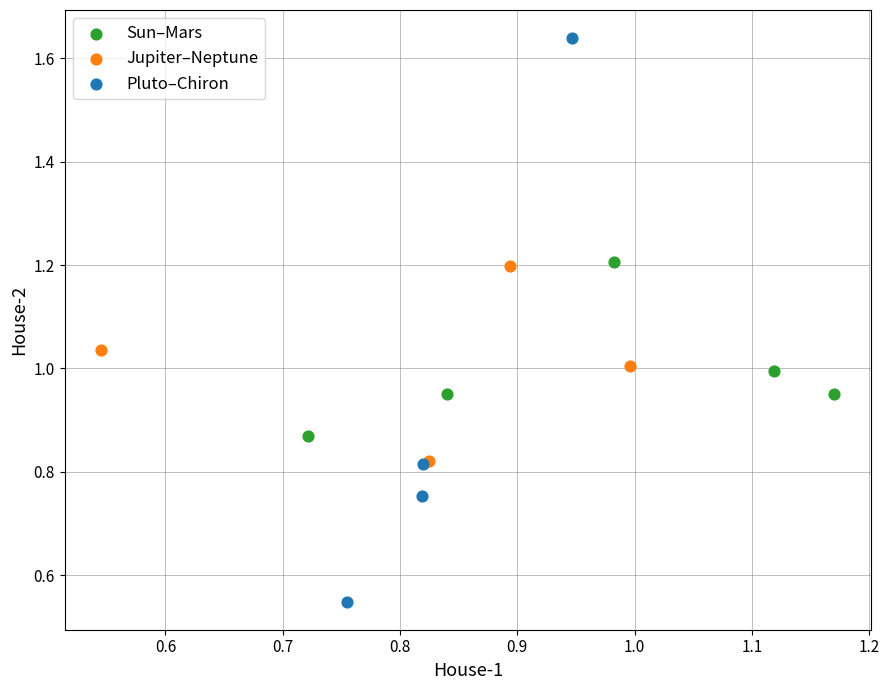

Which series contains the lowest Y value?

Pluto–Chiron